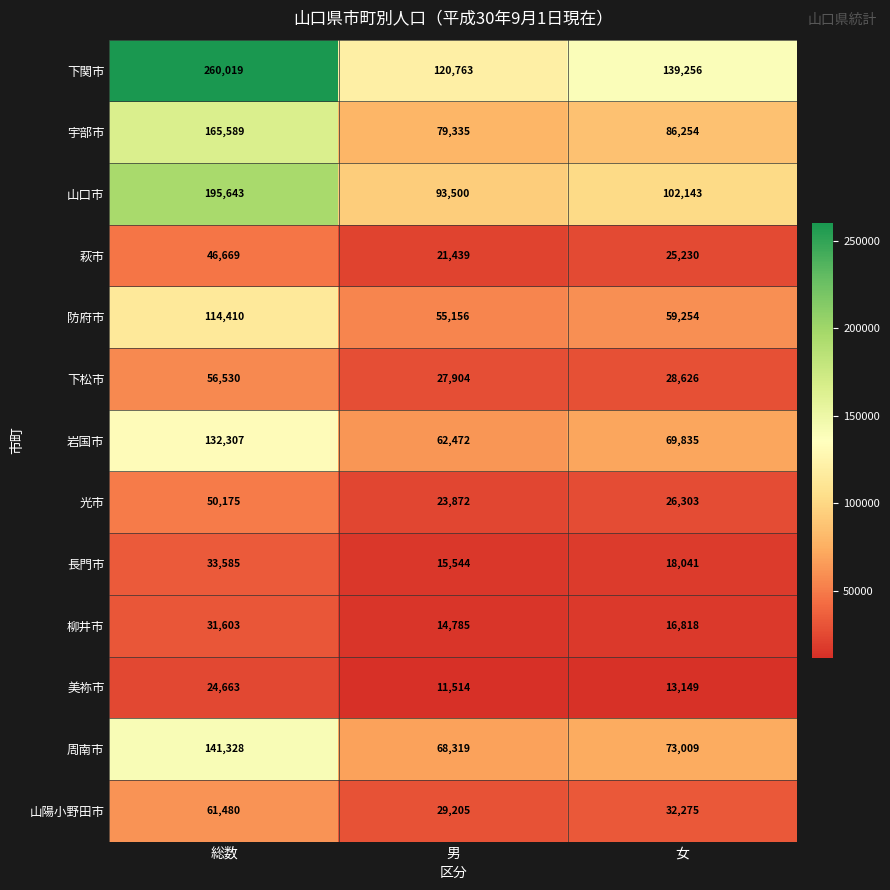

What is the average value of the 柳井市 series?

21069